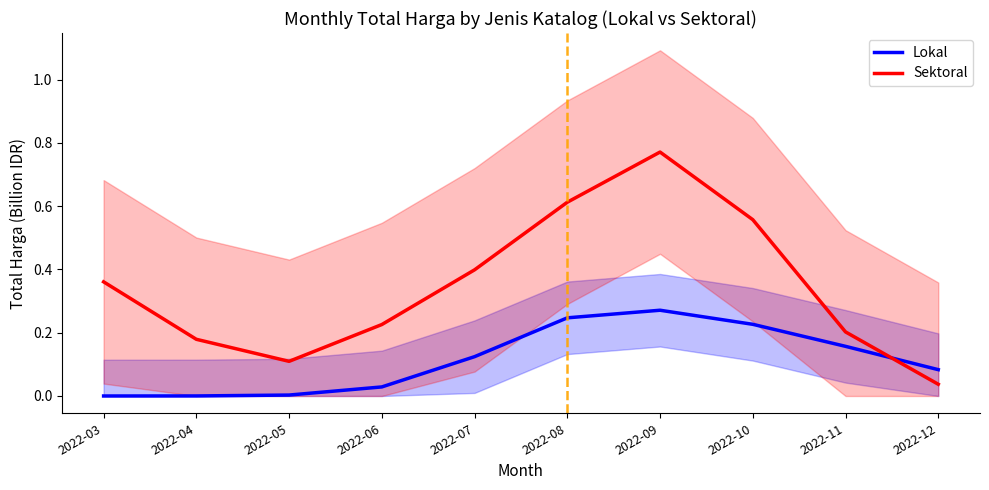

Reading right to left, list all the values displayed in this chart.

Lokal: 0.1	0.2	0.2	0.3	0.2	0.1	0.0	0.0	0.0	0.0
Sektoral: 0.0	0.2	0.6	0.8	0.6	0.4	0.2	0.1	0.2	0.4